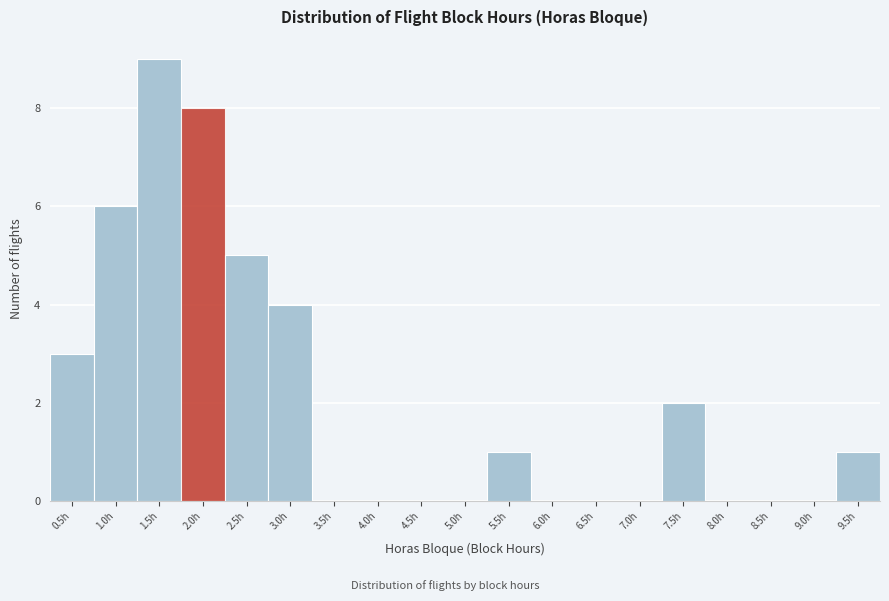

Reading left to right, transcribe all the data shown in this chart.

0.5h=3	1.0h=6	1.5h=9	2.0h=8	2.5h=5	3.0h=4	3.5h=0	4.0h=0	4.5h=0	5.0h=0	5.5h=1	6.0h=0	6.5h=0	7.0h=0	7.5h=2	8.0h=0	8.5h=0	9.0h=0	9.5h=1